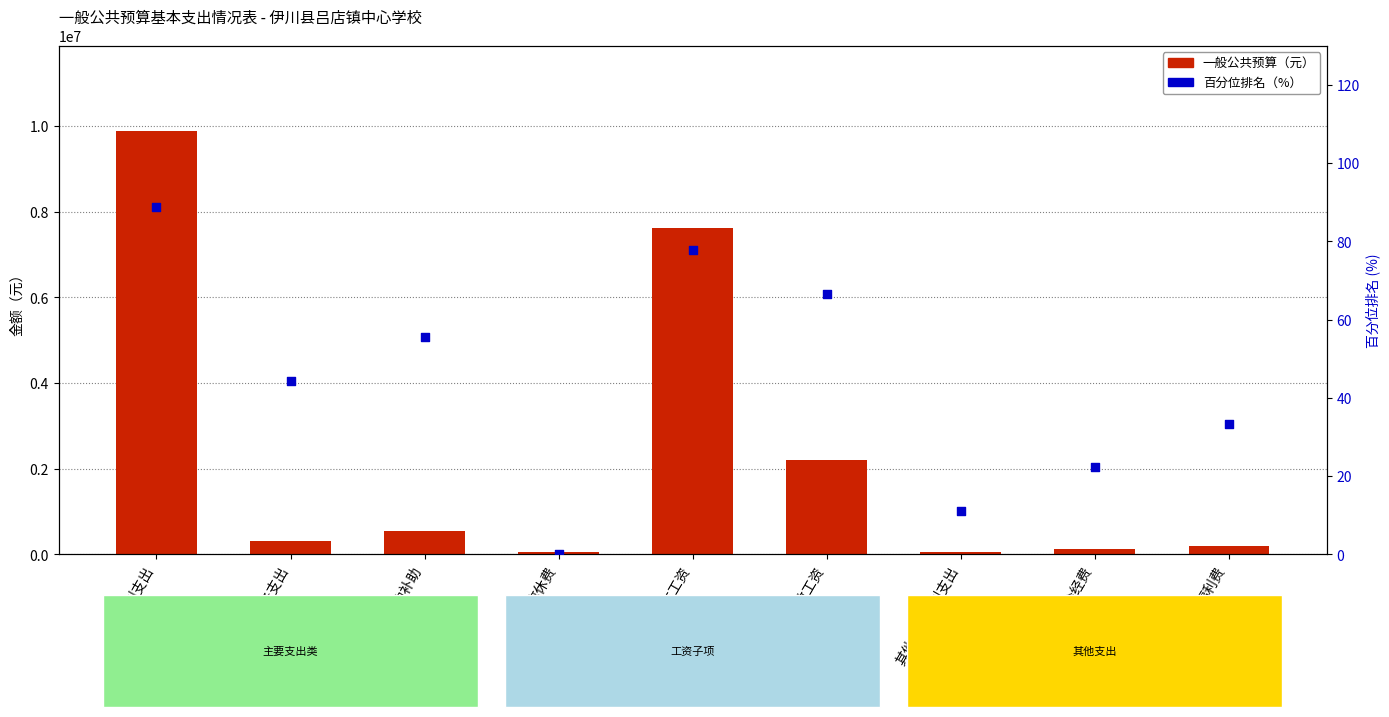

Which series has the largest total across all categories?

一般公共预算（元）